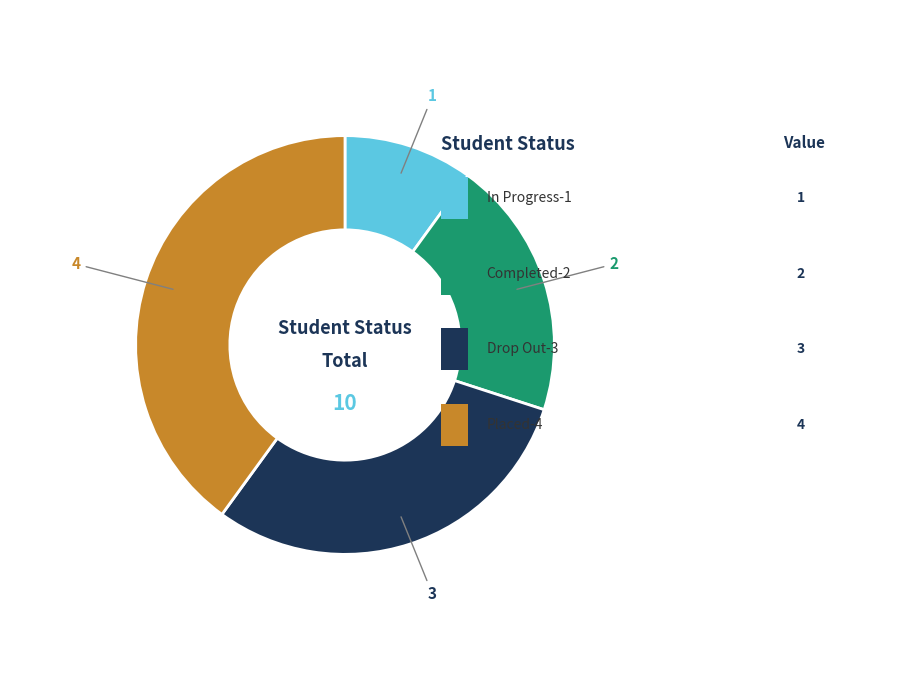

Is there a majority slice in this chart?

No